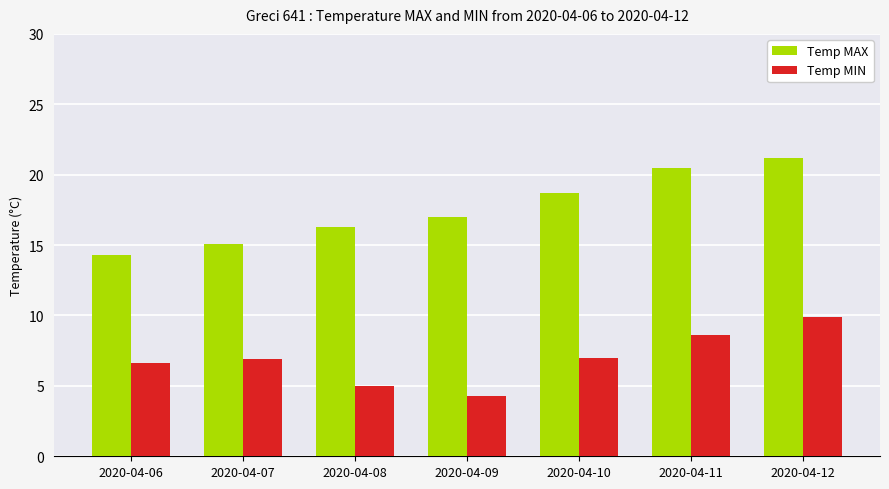

Between 2020-04-08 and 2020-04-10, which series saw the biggest shift?

Temp MAX